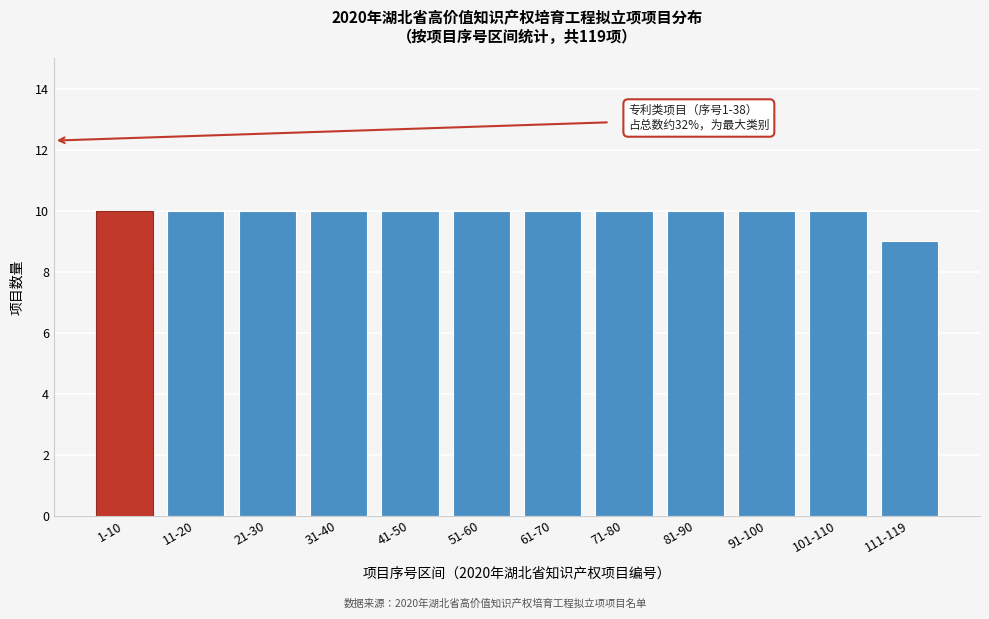

Reading right to left, transcribe all the data shown in this chart.

111-119=9	101-110=10	91-100=10	81-90=10	71-80=10	61-70=10	51-60=10	41-50=10	31-40=10	21-30=10	11-20=10	1-10=10